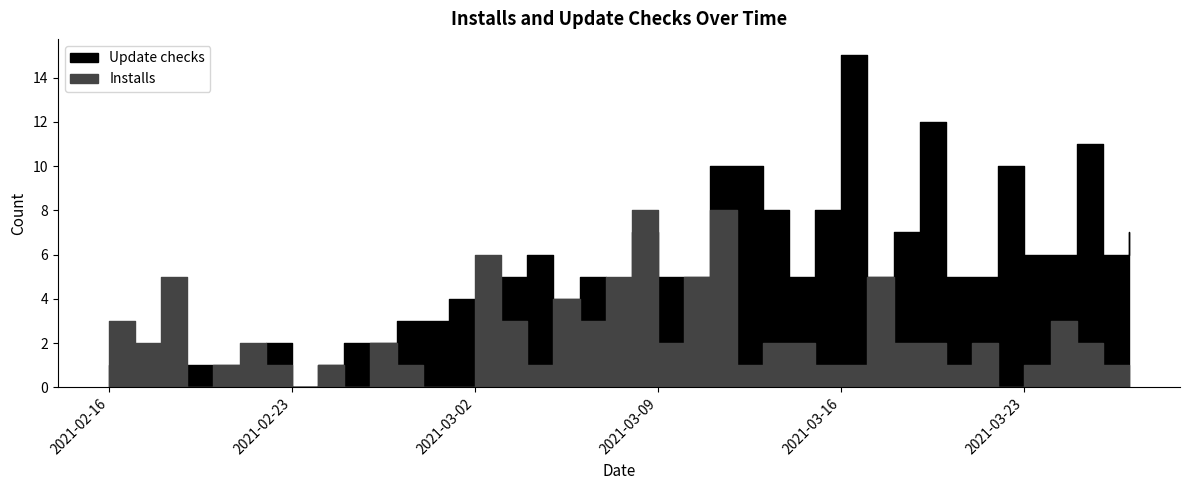

The value of Installs at 2021-02-20 is 1. True or false?

False